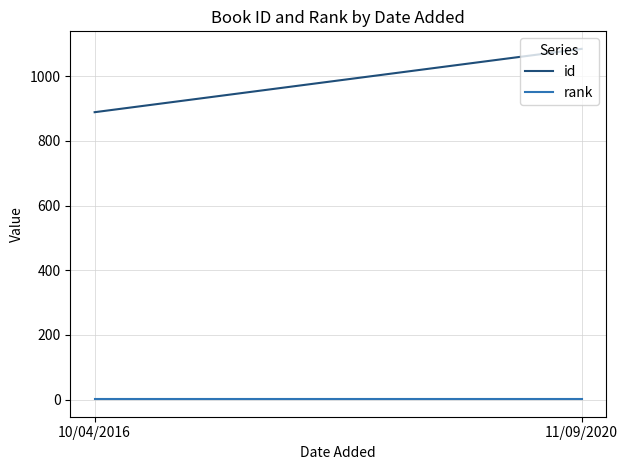

What is the maximum value shown in the chart?

1085